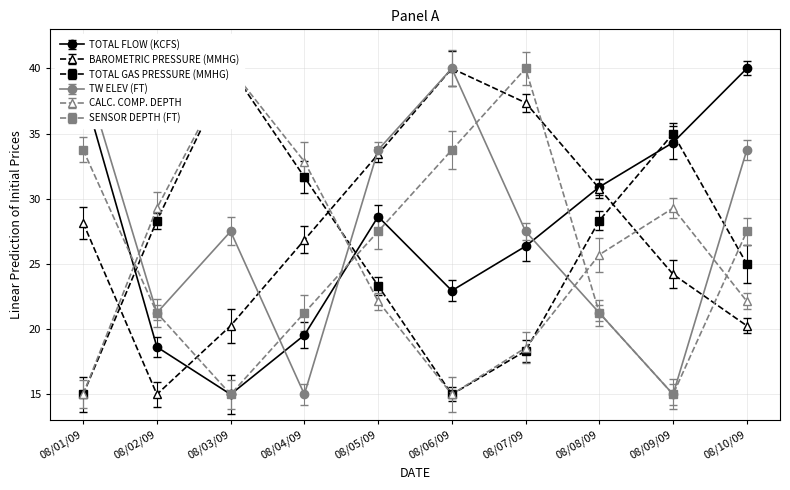

What is the label of the 7th point from the left?

08/07/09